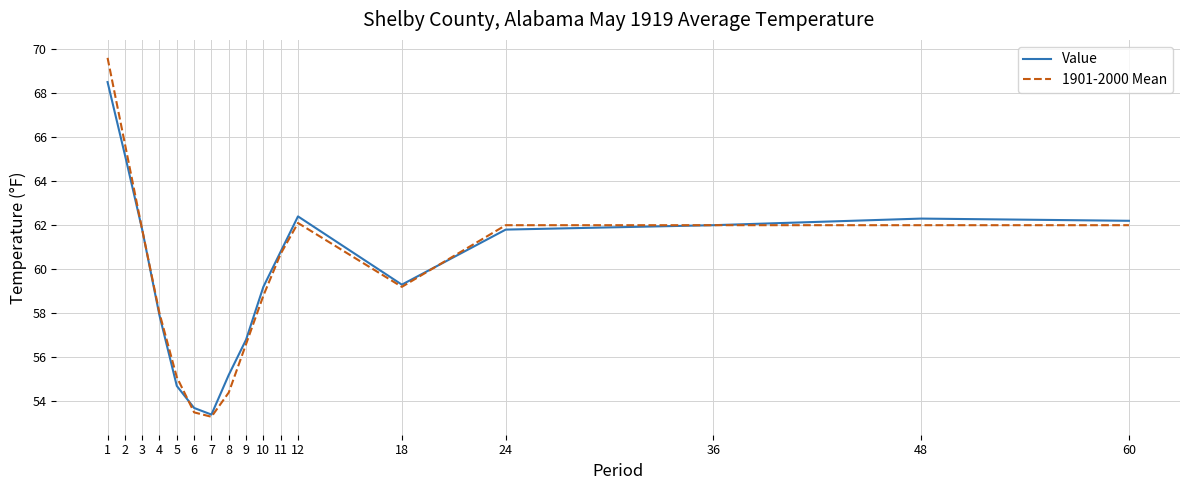

Reading left to right, list all the values displayed in this chart.

Value: 1=68.5	2=65.2	3=61.8	4=57.9	5=54.7	6=53.7	7=53.4	8=55.2	9=56.8	10=59.2	11=60.8	12=62.4	18=59.3	24=61.8	36=62.0	48=62.3	60=62.2
1901-2000 Mean: 1=69.6	2=65.7	3=61.8	4=58.0	5=55.1	6=53.5	7=53.3	8=54.4	9=56.6	10=58.8	11=60.7	12=62.1	18=59.2	24=62.0	36=62.0	48=62.0	60=62.0